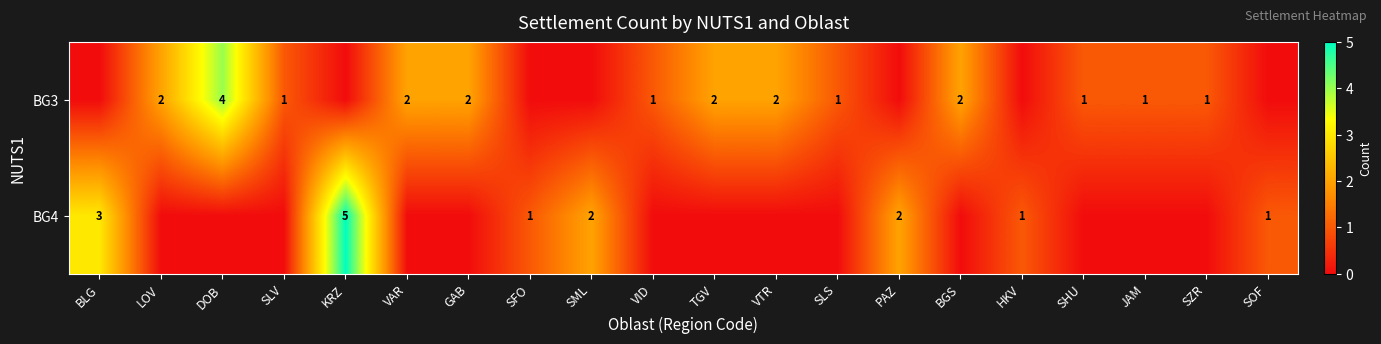

What is the sum of the BG4 values at KRZ and SFO?

6